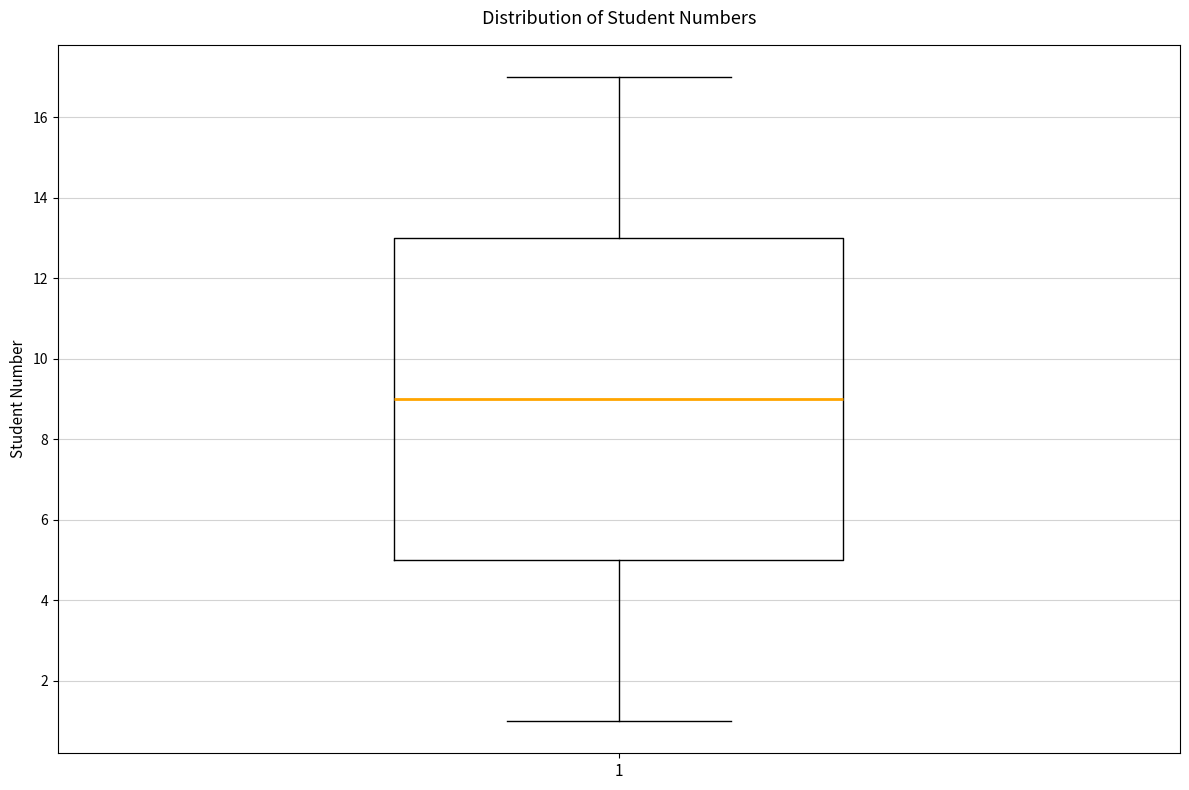

Transcribe this box plot: give where the median line is, the range the box spans, and where the two whiskers end, as read against the y-axis. The values are not printed on the chart, so give them approximately, as read against the axis.

median 9, box 5 to 13, whiskers 1 to 17